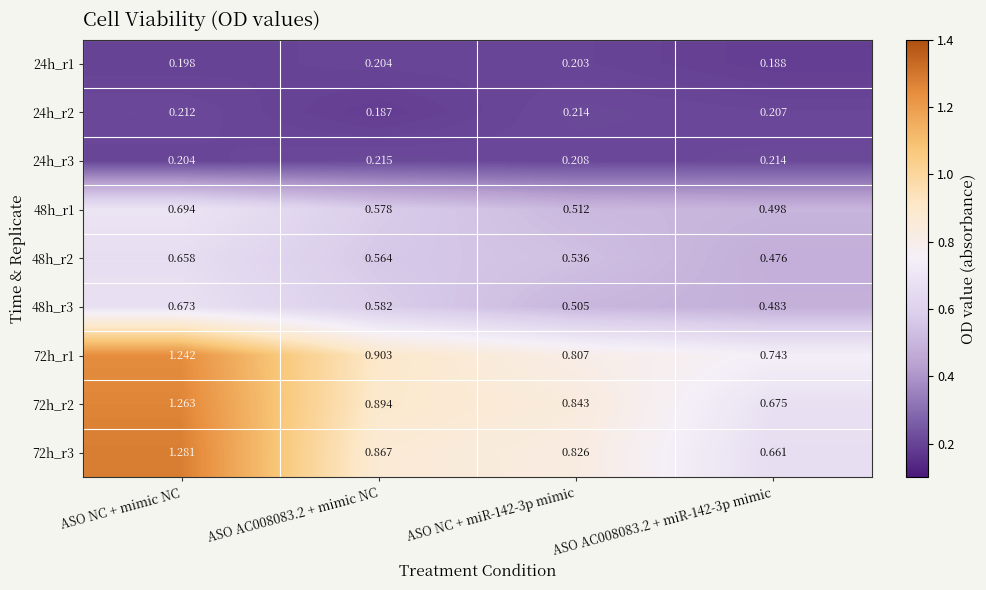

At which category is the sum across all series the highest?

ASO NC + mimic NC